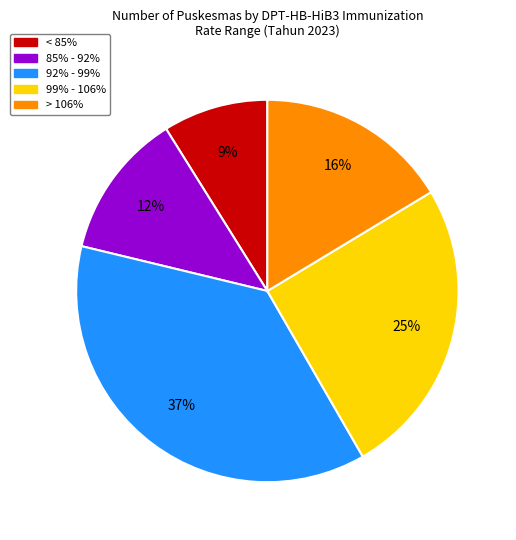

To the nearest percent, what is the difference between the largest and smallest slice percentages?

28%